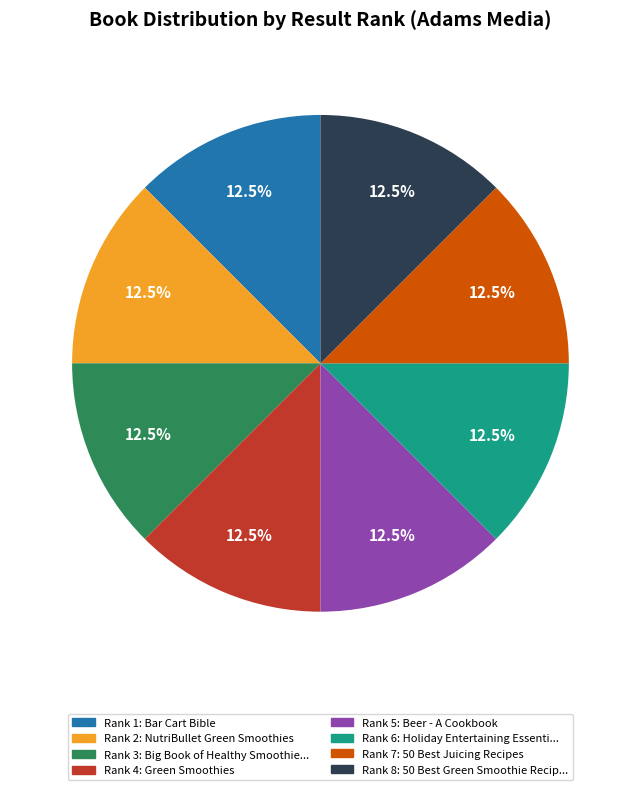

Is there a majority slice in this chart?

No